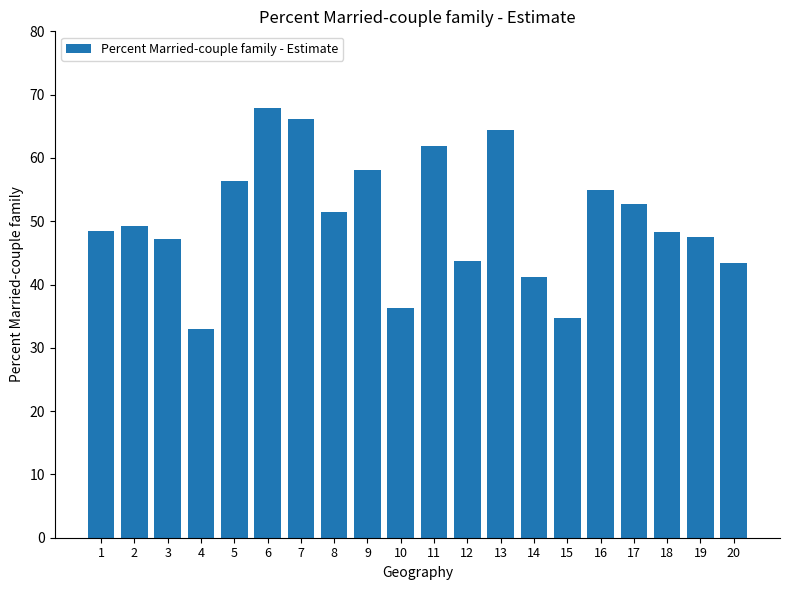

How many values are below 49?

10